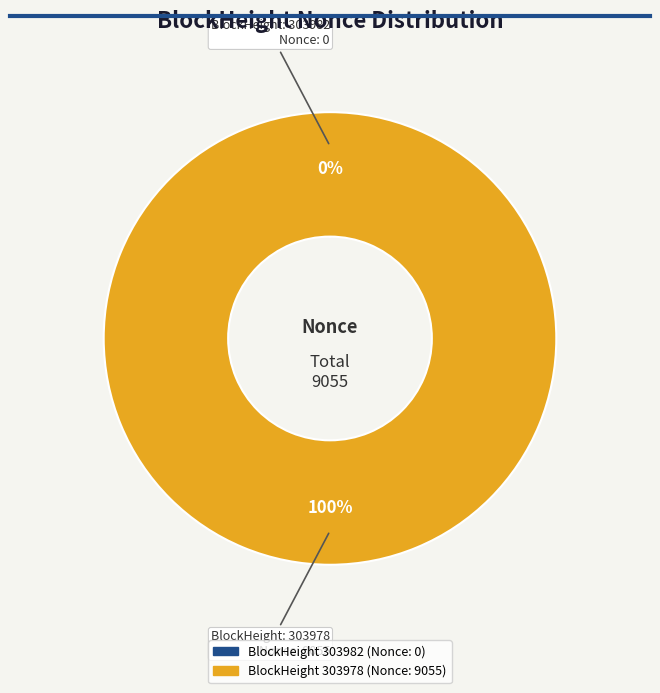

To the nearest percent, what is the average slice percentage?

50%